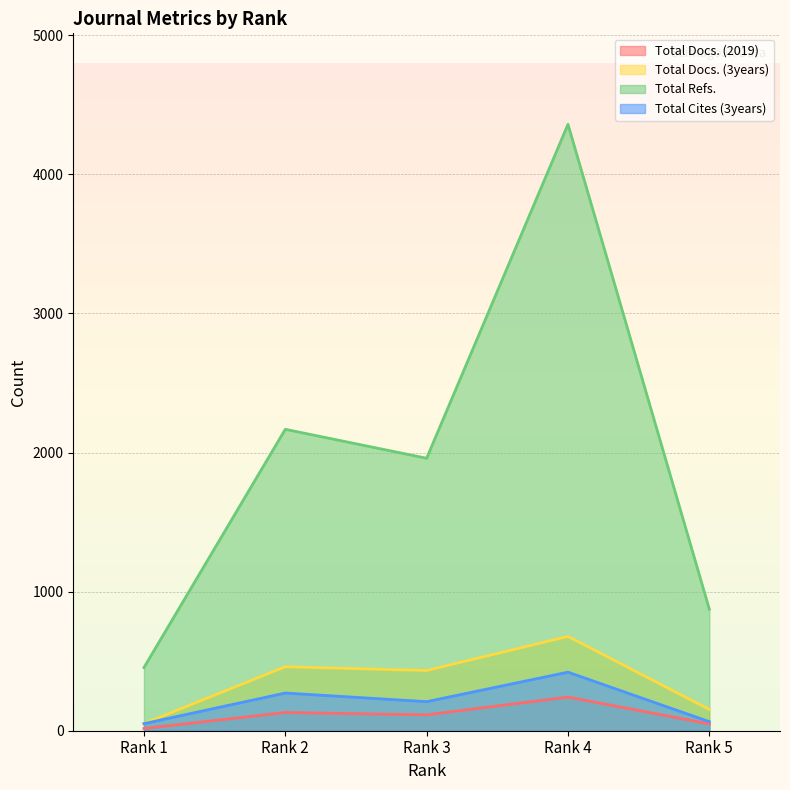

What value does the Total Docs. (3years) series have at Rank 1, to the nearest 100?

100